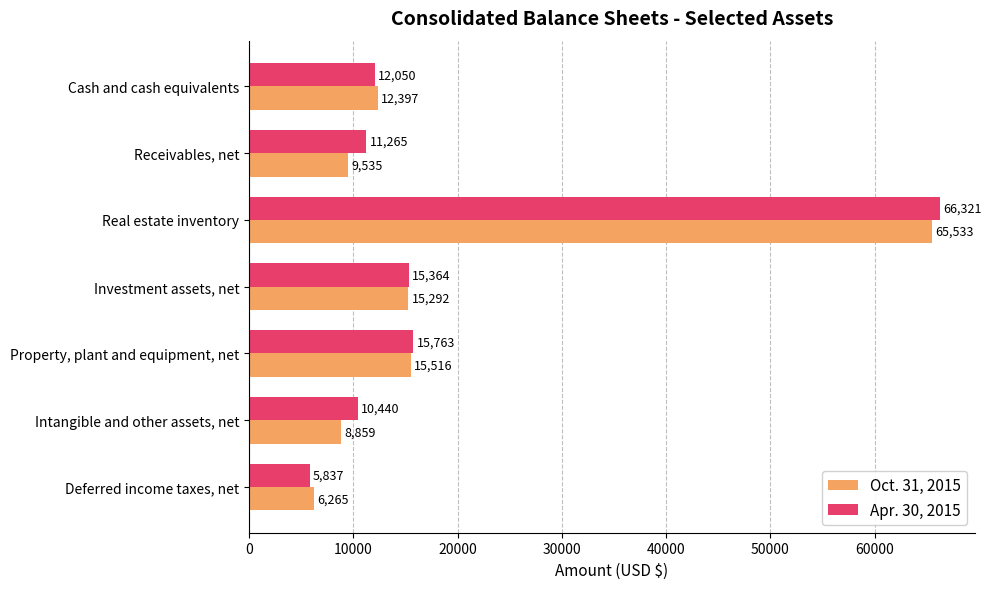

What is the average value of the Oct. 31, 2015 series?

19057